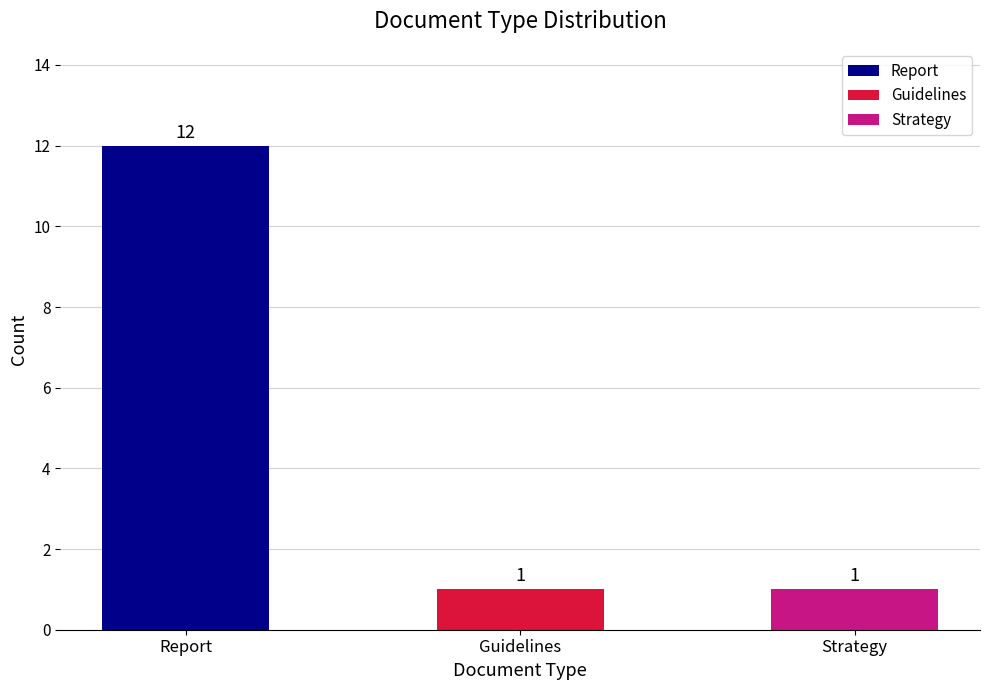

Which has a higher value, Report or ?

Report